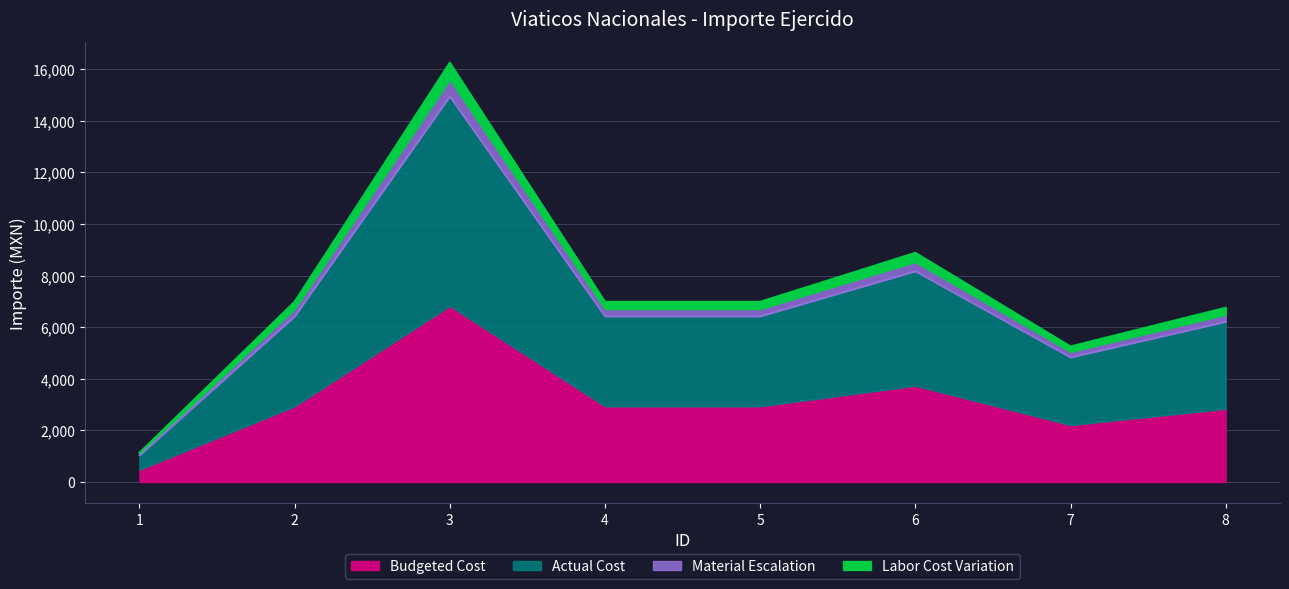

How many points are lower than both their immediate neighbors (excluding endpoints)?

1